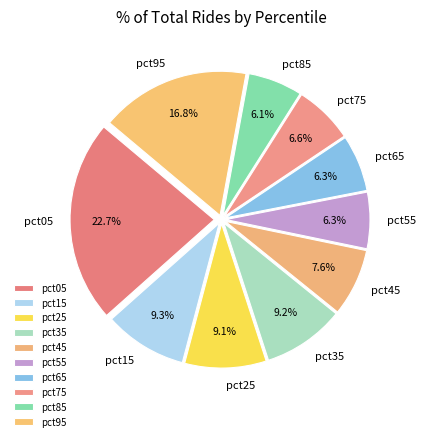

Count the number of slices in the pie.

10